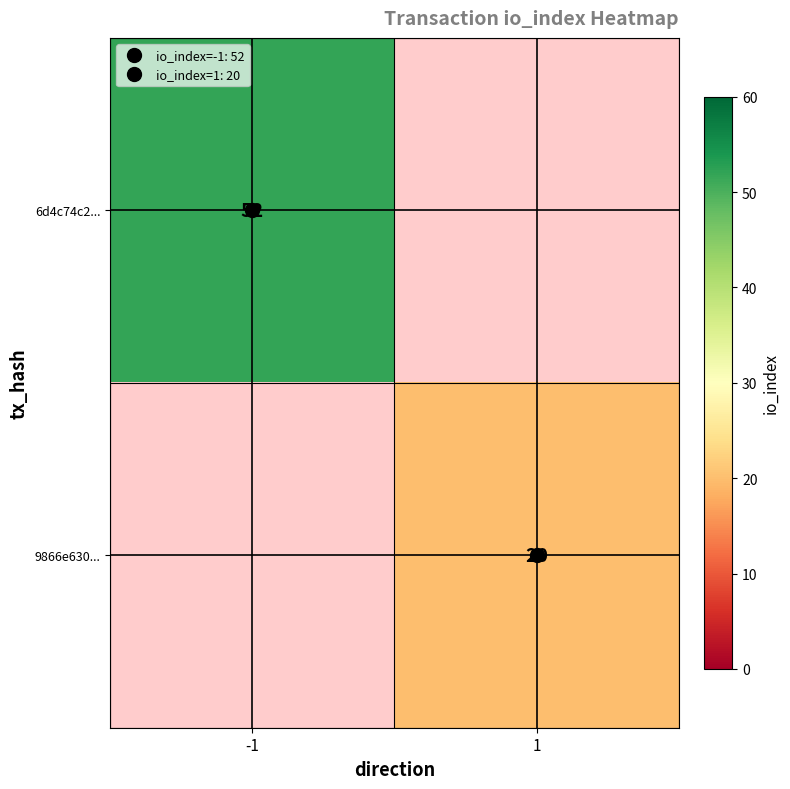

What is the minimum value for 6d4c74c2...?

52.0